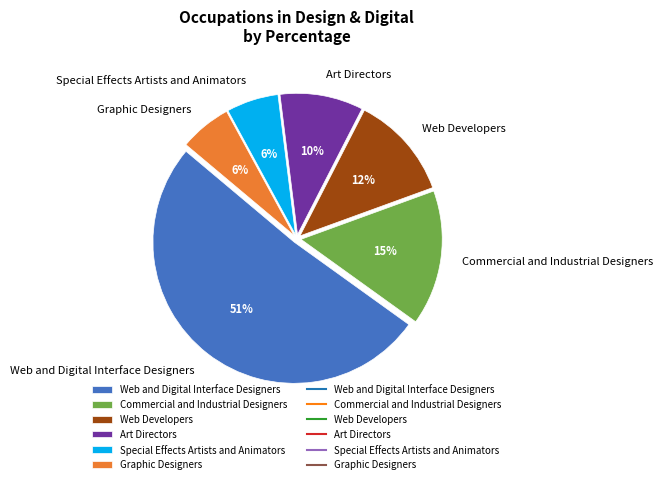

Which slice is the largest?

Web and Digital Interface Designers